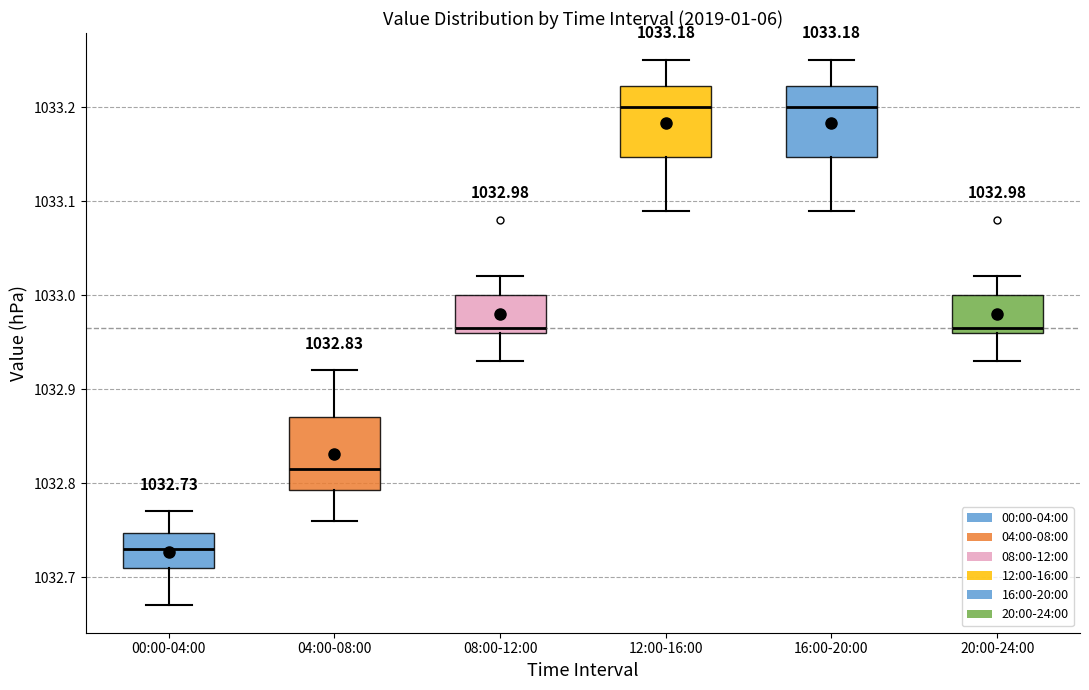

Which box's median line is the lowest?

00:00-04:00